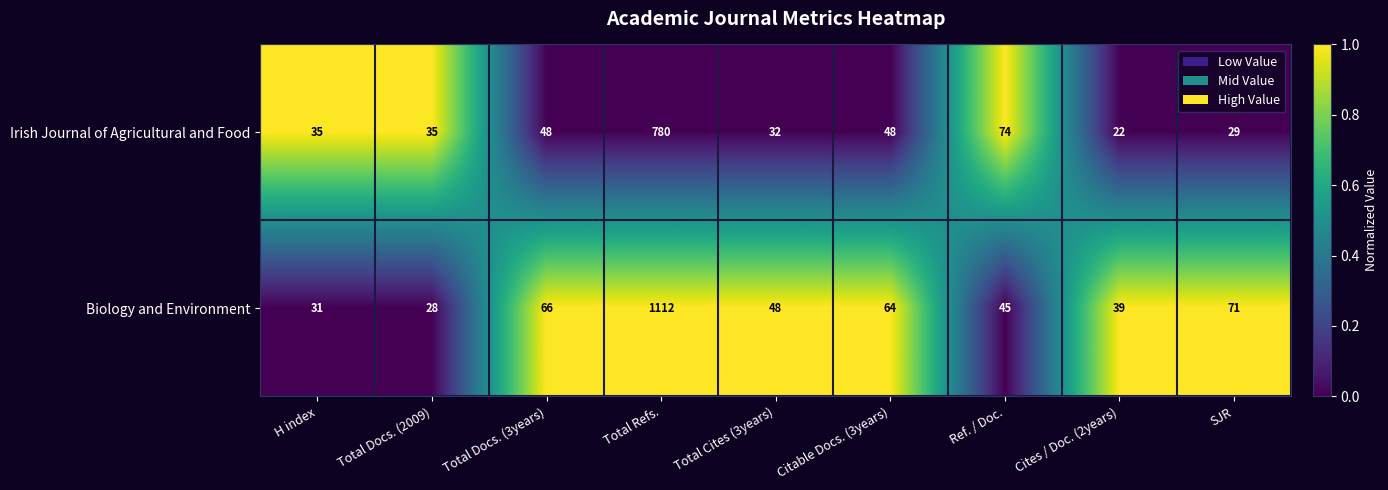

Is it true that Irish Journal of Agricultural and Food equals 118 at Ref. / Doc.?

False